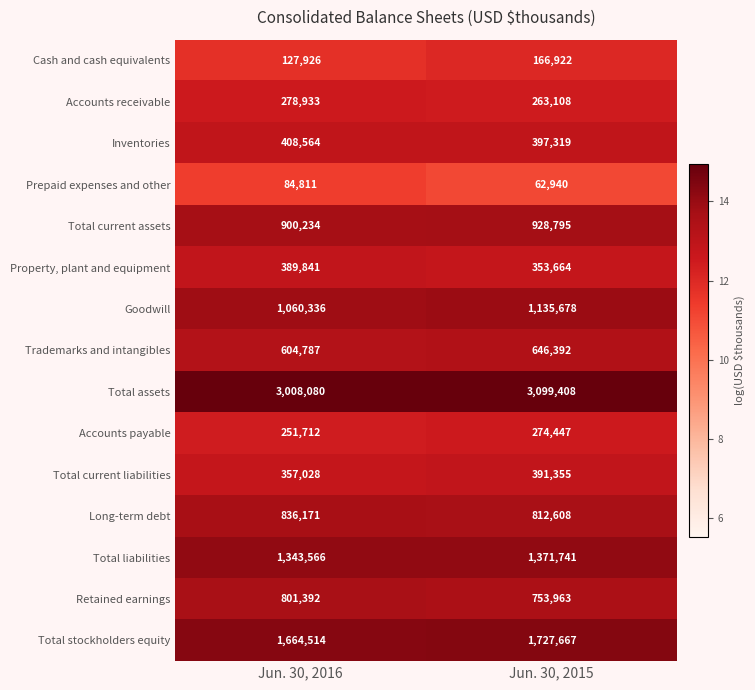

Reading left to right, list all the values displayed in this chart.

Cash and cash equivalents: 127926	166922
Accounts receivable: 278933	263108
Inventories: 408564	397319
Prepaid expenses and other: 84811	62940
Total current assets: 900234	928795
Property, plant and equipment: 389841	353664
Goodwill: 1060336	1135678
Trademarks and intangibles: 604787	646392
Total assets: 3008080	3099408
Accounts payable: 251712	274447
Total current liabilities: 357028	391355
Long-term debt: 836171	812608
Total liabilities: 1343566	1371741
Retained earnings: 801392	753963
Total stockholders equity: 1664514	1727667